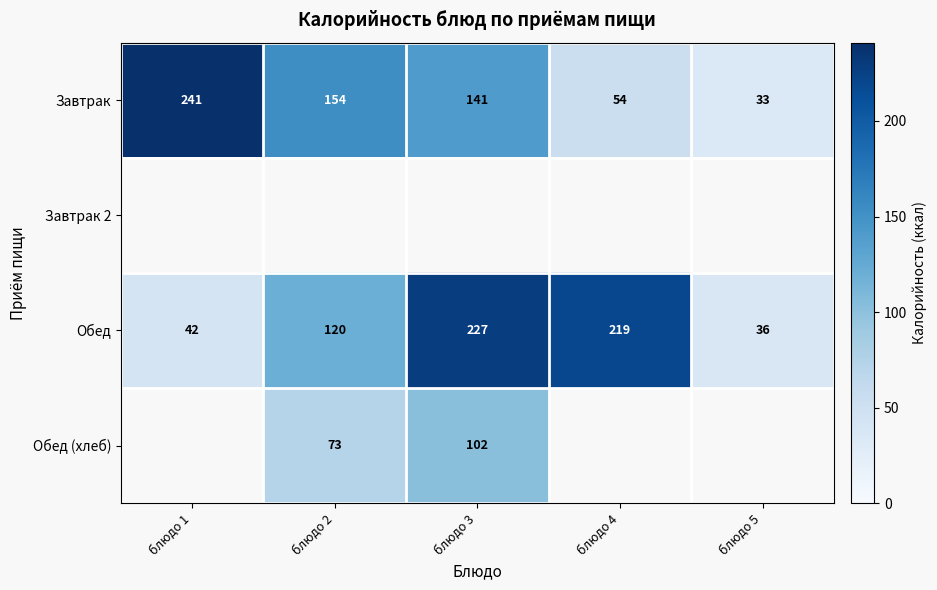

What is the difference between the Завтрак values at блюдо 2 and блюдо 3?

13